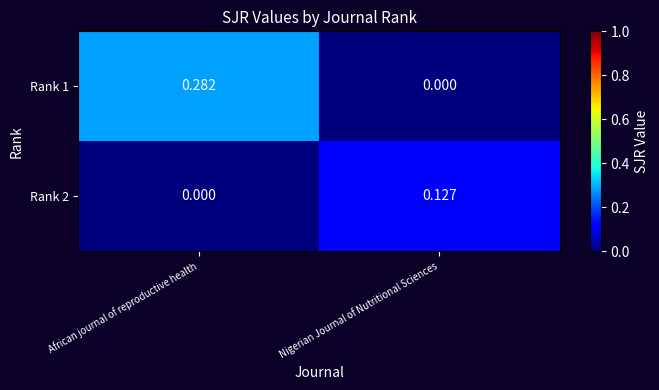

At which label does Rank 1 reach its peak?

African journal of reproductive health